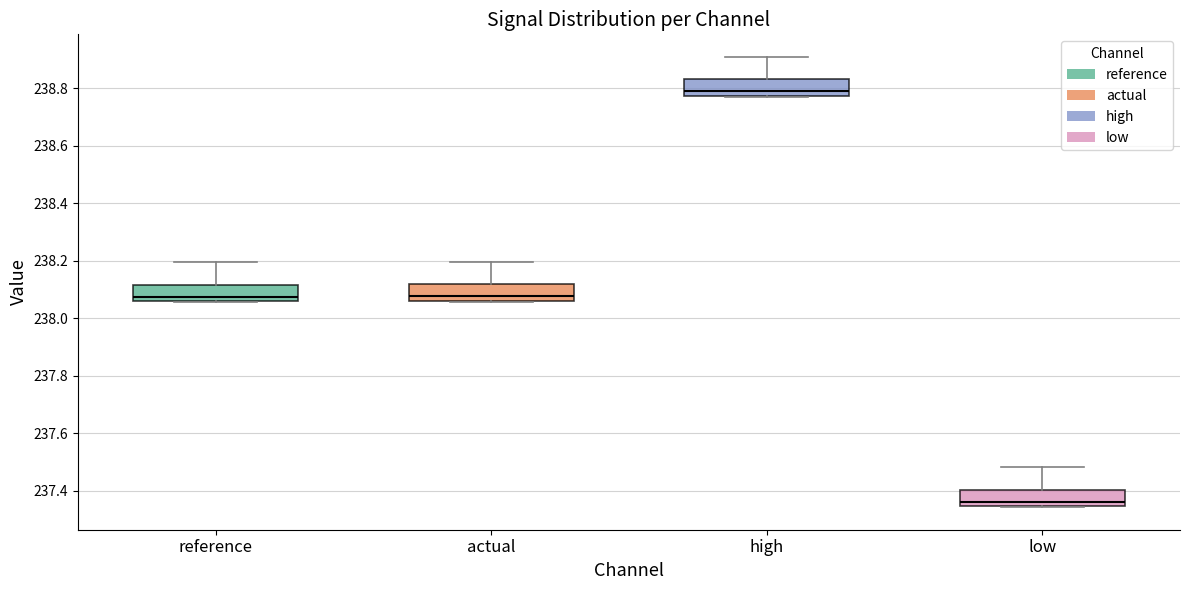

Where is the upper edge of the box for reference on the y-axis? The values are not printed on the chart, so give them approximately, as read against the axis.

238.12